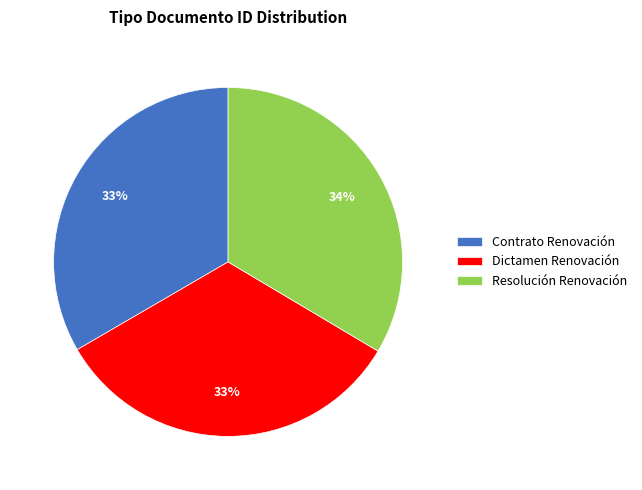

Combined, do Dictamen Renovación and Resolución Renovación account for over 50%?

Yes